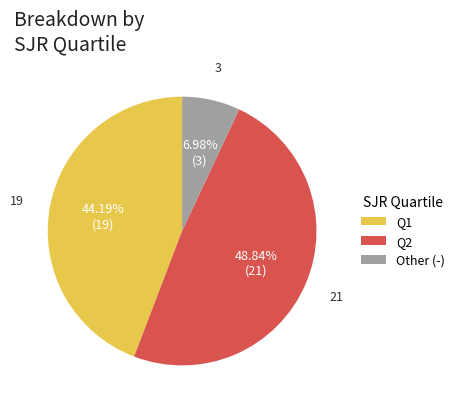

Approximately how many times larger is the value at Q1 compared to Q2?

0.9